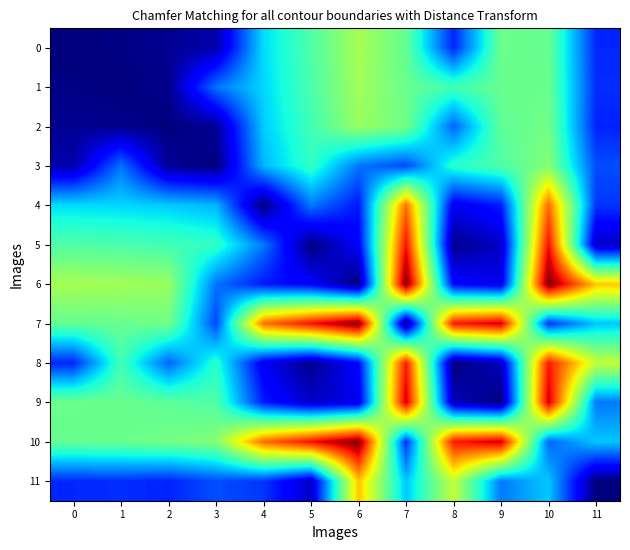

What is the maximum value shown in the chart?

8000.0